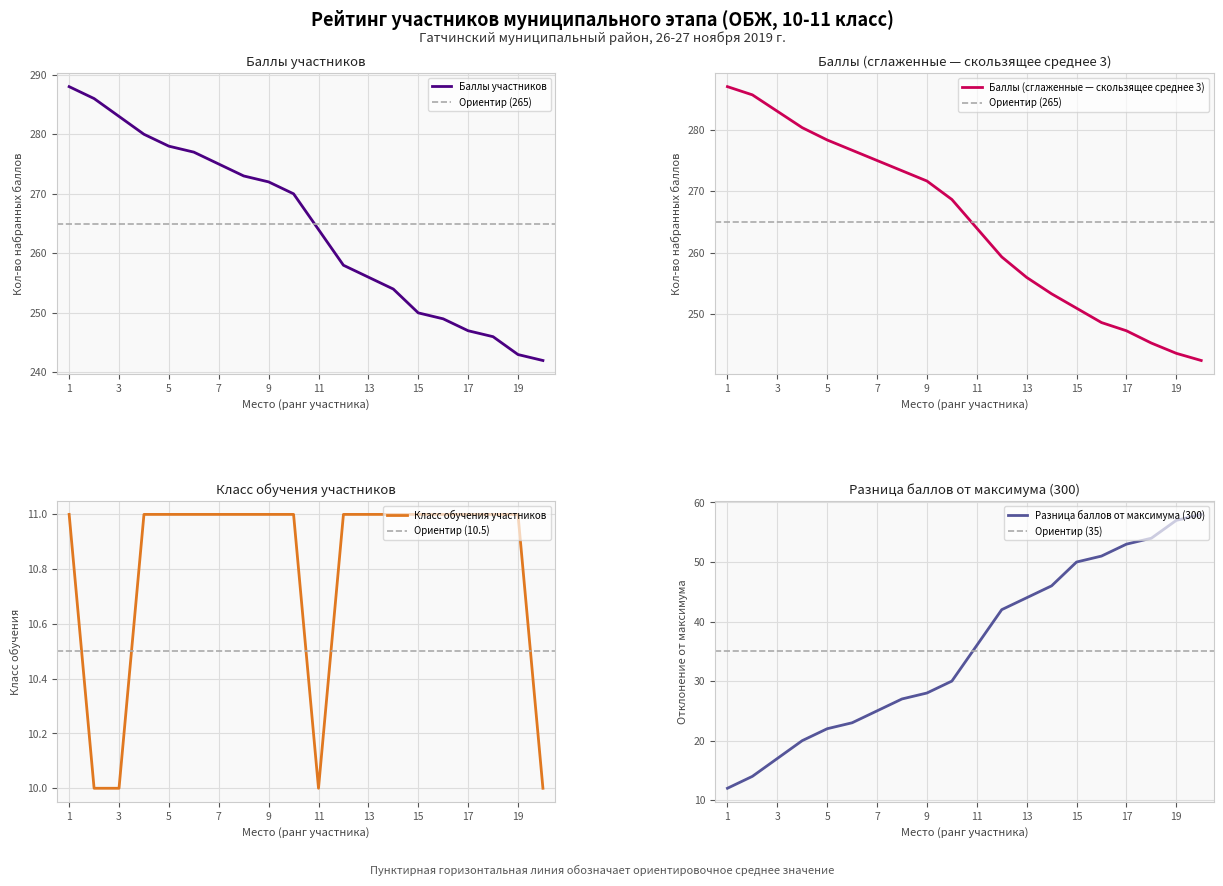

What is the value of the Уровень обучения (класс) point at the 3rd from the left?

10